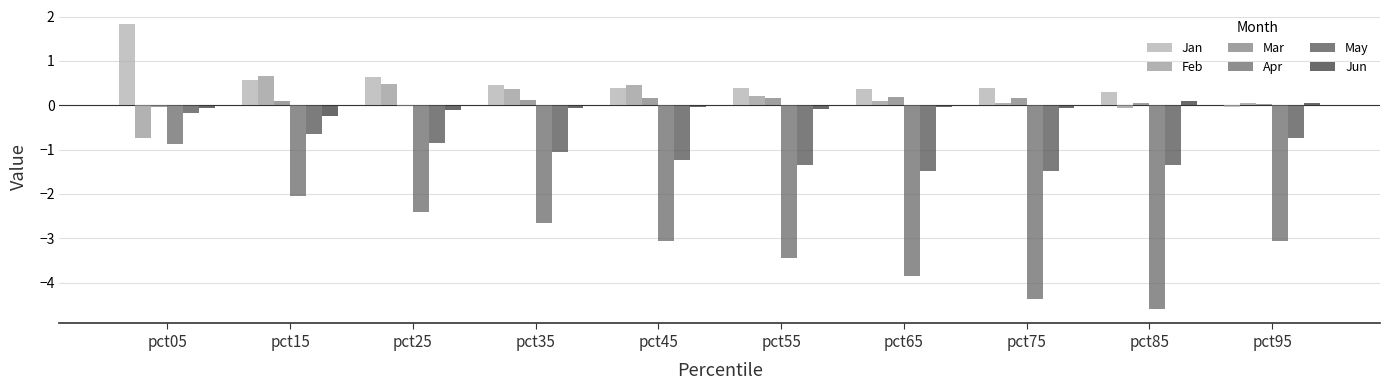

How many groups of bars are there?

10